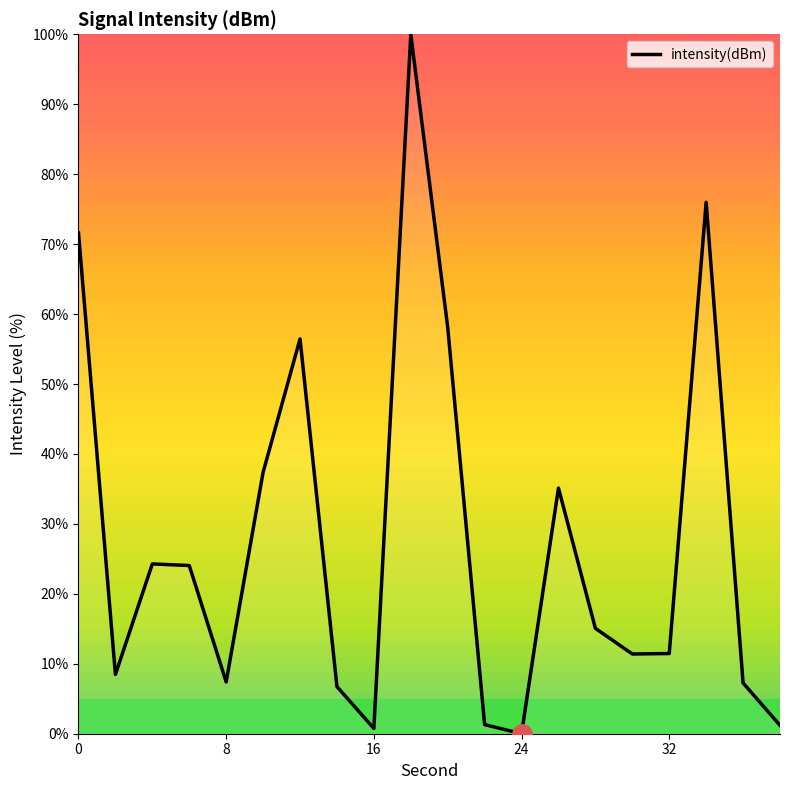

What is the greatest value displayed?

100.0